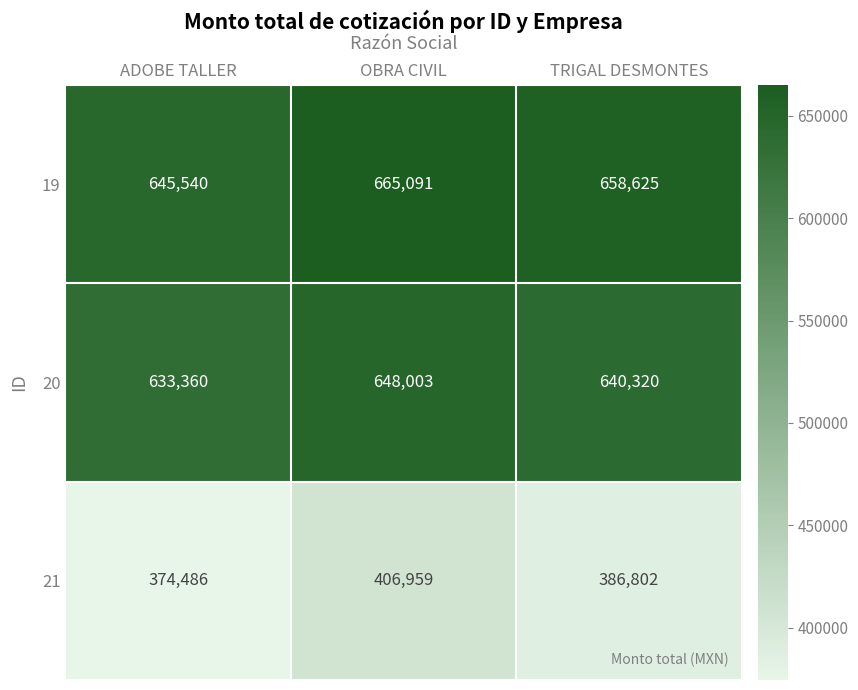

Which category has the highest value in the 21 series?

OBRA CIVIL